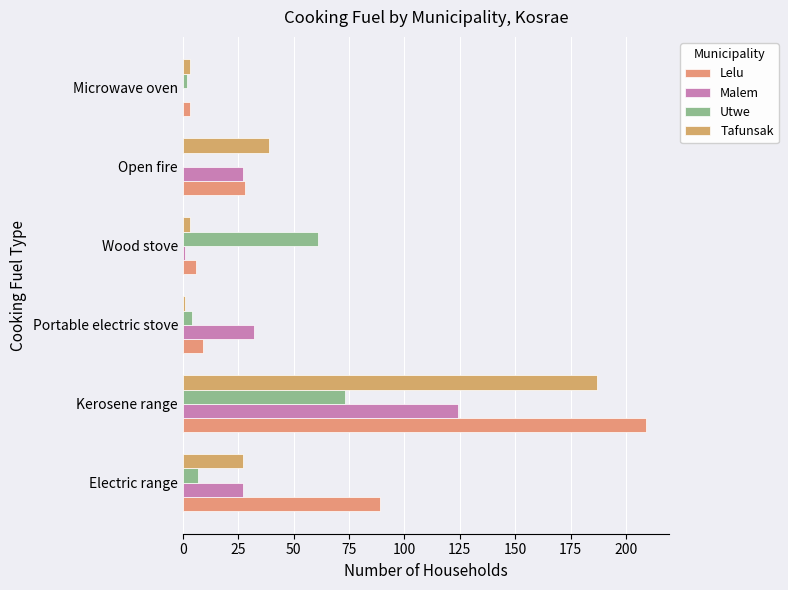

Which series has the widest spread of values?

Lelu